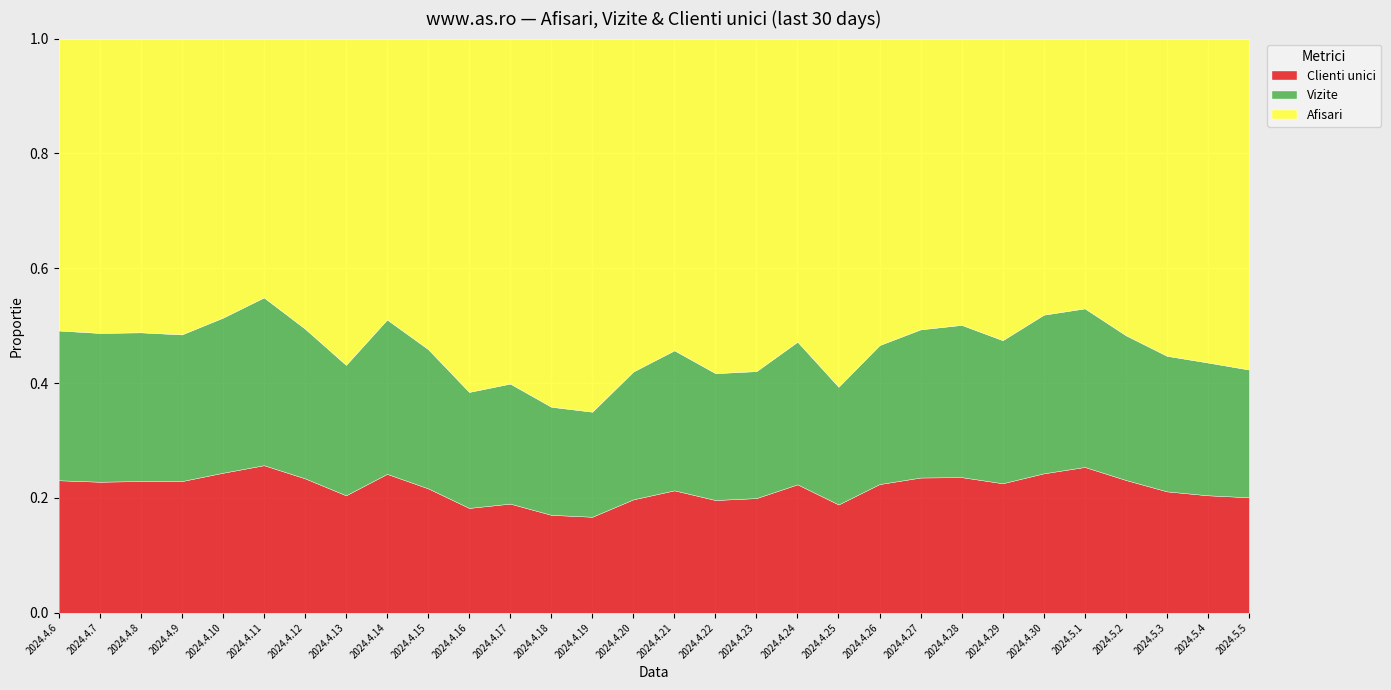

Reading right to left, extract all data points from this chart.

Clienti unici: 2024.5.5=193866	2024.5.4=256184	2024.5.3=223596	2024.5.2=82915	2024.5.1=86931	2024.4.30=85215	2024.4.29=77855	2024.4.28=94997	2024.4.27=69589	2024.4.26=89183	2024.4.25=127283	2024.4.24=105687	2024.4.23=85833	2024.4.22=105889	2024.4.21=147262	2024.4.20=123189	2024.4.19=135986	2024.4.18=186750	2024.4.17=218668	2024.4.16=181670	2024.4.15=175433	2024.4.14=193168	2024.4.13=133250	2024.4.12=98763	2024.4.11=103659	2024.4.10=120800	2024.4.9=116307	2024.4.8=132182	2024.4.7=126733	2024.4.6=100926
Vizite: 2024.5.5=214459	2024.5.4=289692	2024.5.3=249753	2024.5.2=90389	2024.5.1=94597	2024.4.30=96999	2024.4.29=86042	2024.4.28=106661	2024.4.27=76278	2024.4.26=96354	2024.4.25=138412	2024.4.24=117461	2024.4.23=95074	2024.4.22=119218	2024.4.21=168524	2024.4.20=138975	2024.4.19=148881	2024.4.18=206188	2024.4.17=240460	2024.4.16=201119	2024.4.15=196504	2024.4.14=214731	2024.4.13=148019	2024.4.12=110057	2024.4.11=117905	2024.4.10=133875	2024.4.9=129588	2024.4.8=149279	2024.4.7=143964	2024.4.6=114104
Afisari: 2024.5.5=555703	2024.5.4=706722	2024.5.3=584469	2024.5.2=185319	2024.5.1=160916	2024.4.30=168798	2024.4.29=181389	2024.4.28=200634	2024.4.27=149678	2024.4.26=212445	2024.4.25=409448	2024.4.24=249561	2024.4.23=248997	2024.4.22=314421	2024.4.21=375153	2024.4.20=361763	2024.4.19=528768	2024.4.18=702423	2024.4.17=691436	2024.4.16=612648	2024.4.15=438071	2024.4.14=390881	2024.4.13=370340	2024.4.12=213169	2024.4.11=181908	2024.4.10=240918	2024.4.9=261410	2024.4.8=294886	2024.4.7=284809	2024.4.6=222403